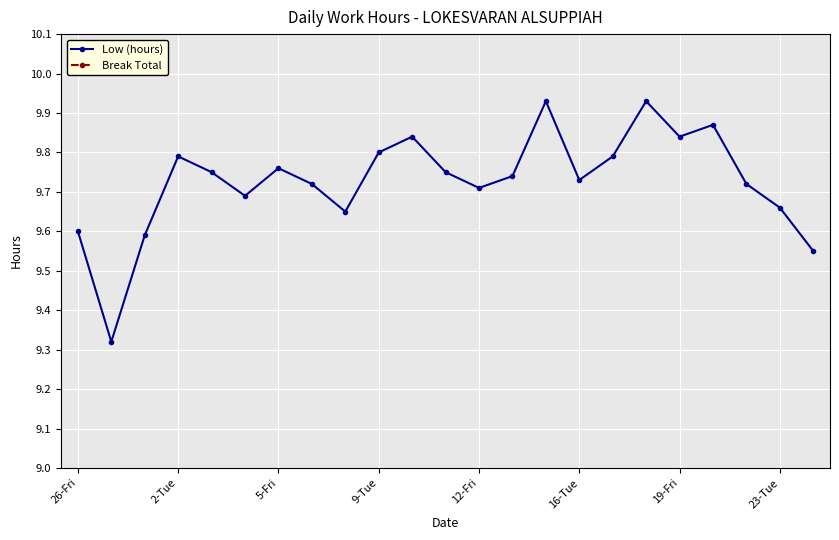

How many Low (hours) values are between 9 and 10?

23